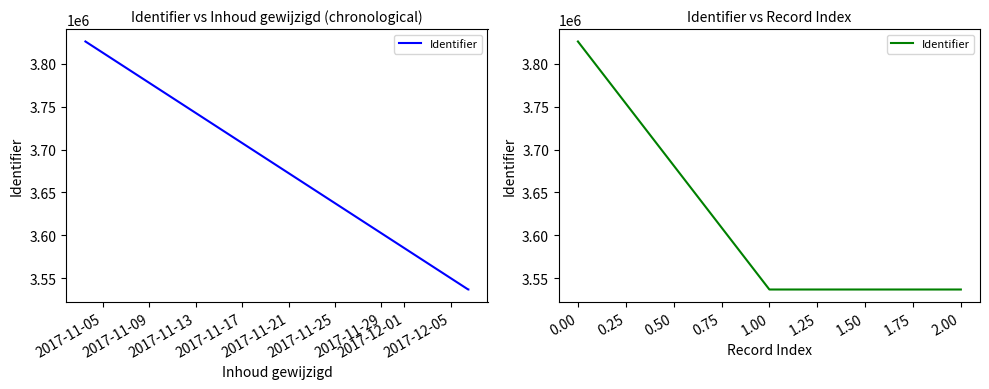

What is the sum of all values?

10899635